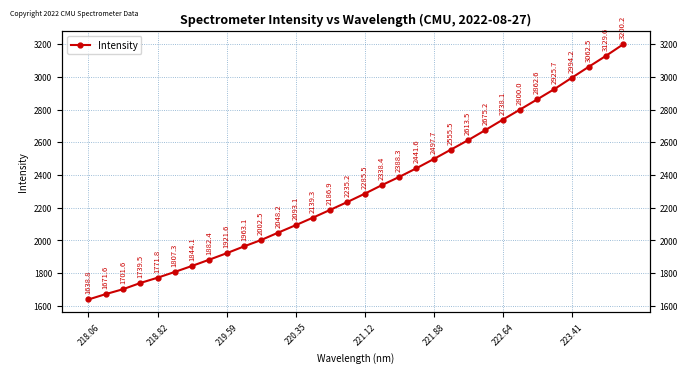

Which category has the lowest value across all series?

218.06